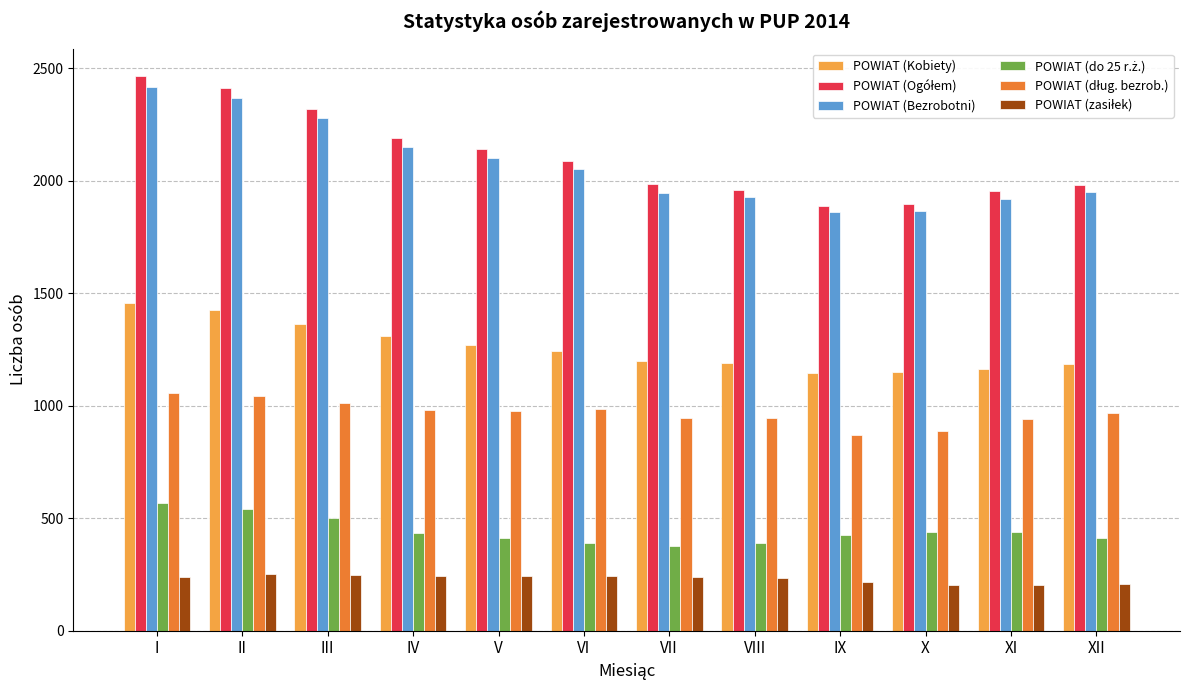

What is the total value across all series at X?

6444